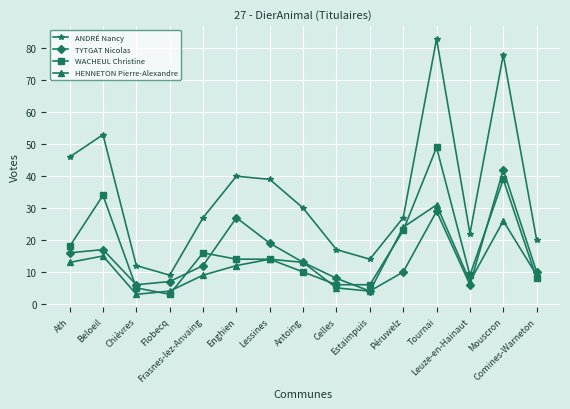

True or false: ANDRÉ Nancy and TYTGAT Nicolas intersect in this chart.

False